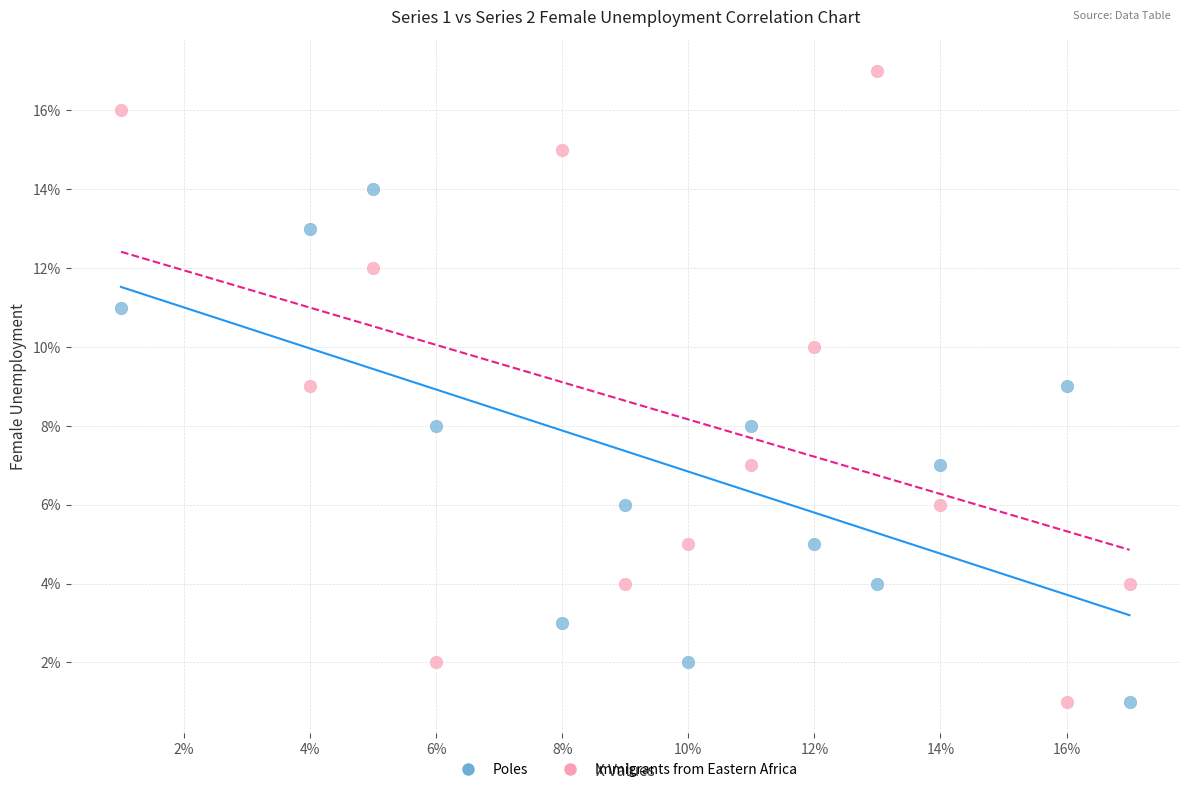

Which series has the largest Y range (max minus min)?

Immigrants from Eastern Africa